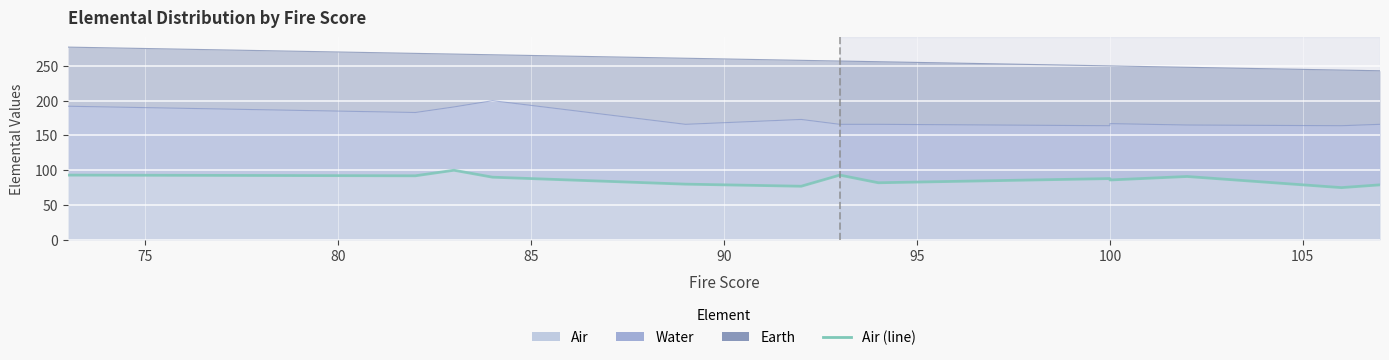

Count the number of categories in the chart.

13